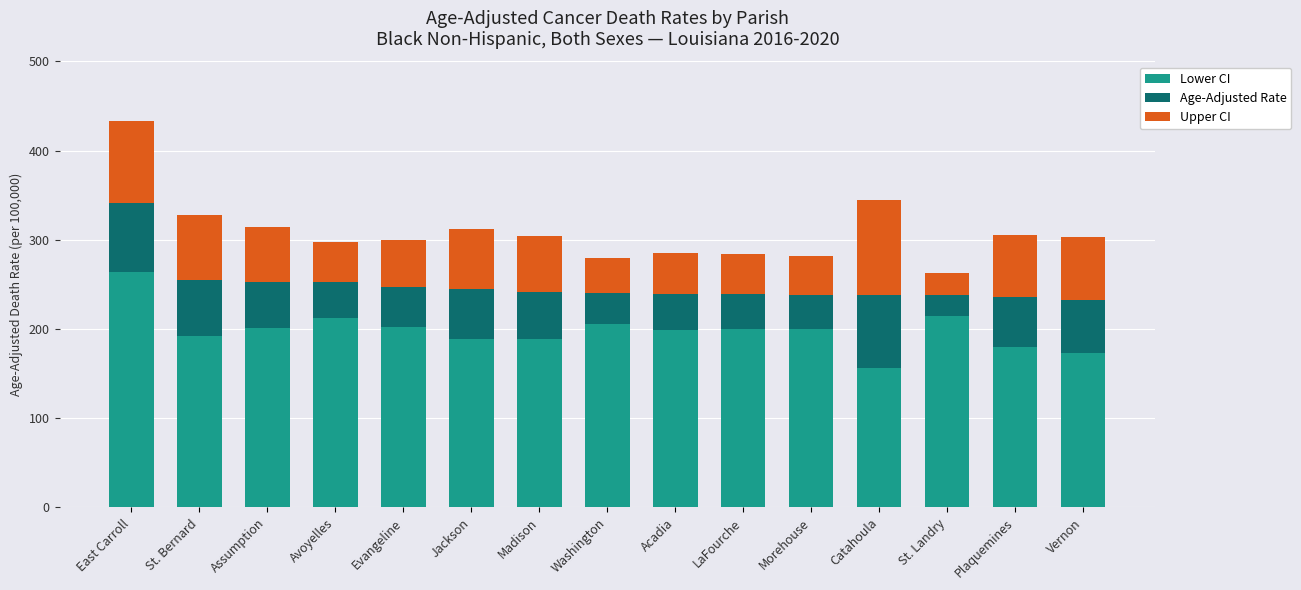

At which label does Lower CI reach its minimum?

Catahoula